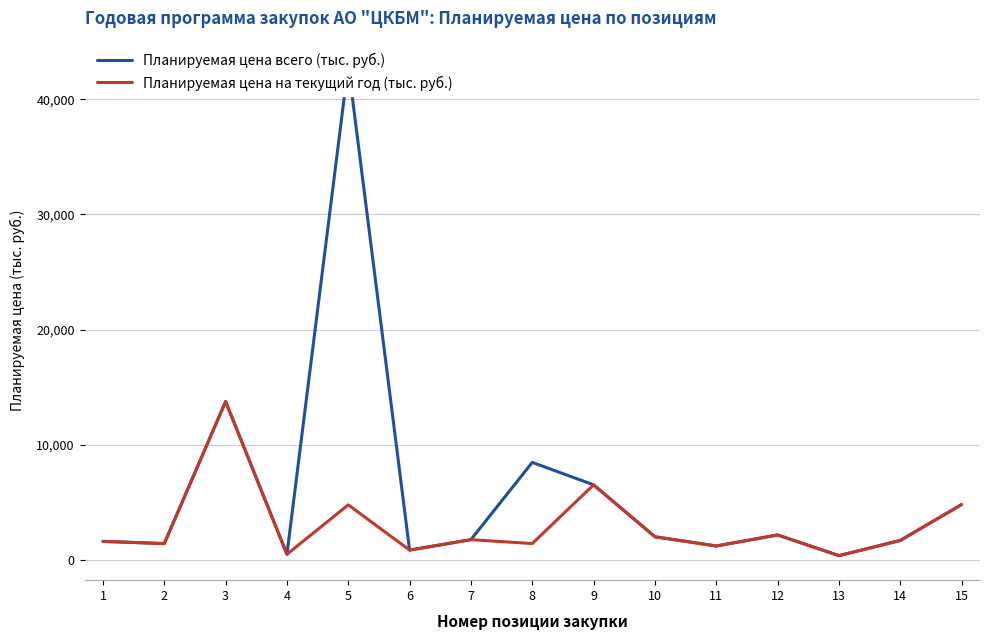

Which series has the largest range (max minus min)?

Планируемая цена всего (тыс. руб.)